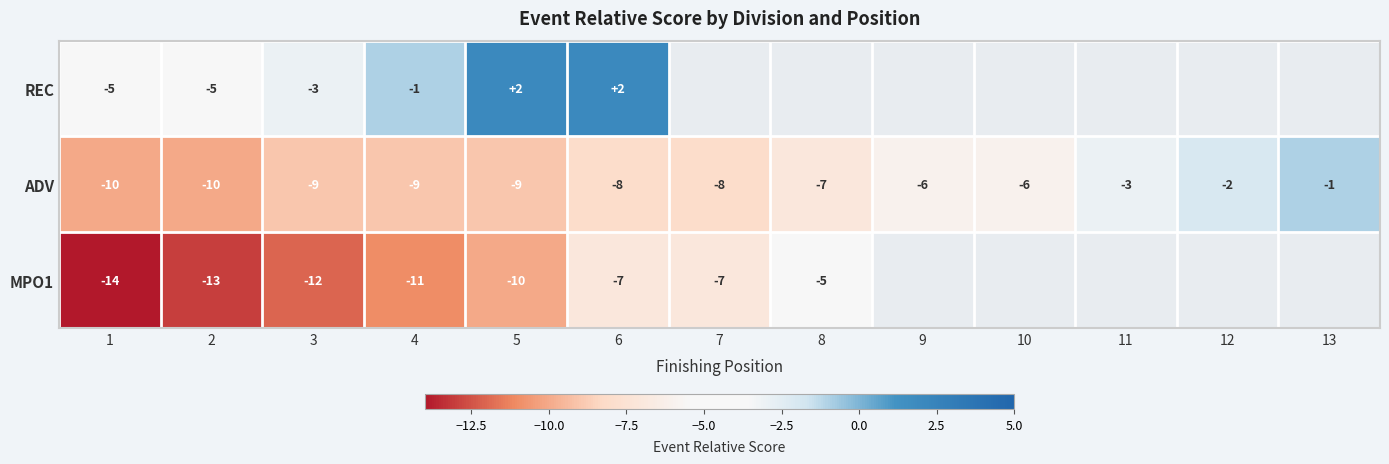

Which series changed the most between 4 and 6?

MPO1